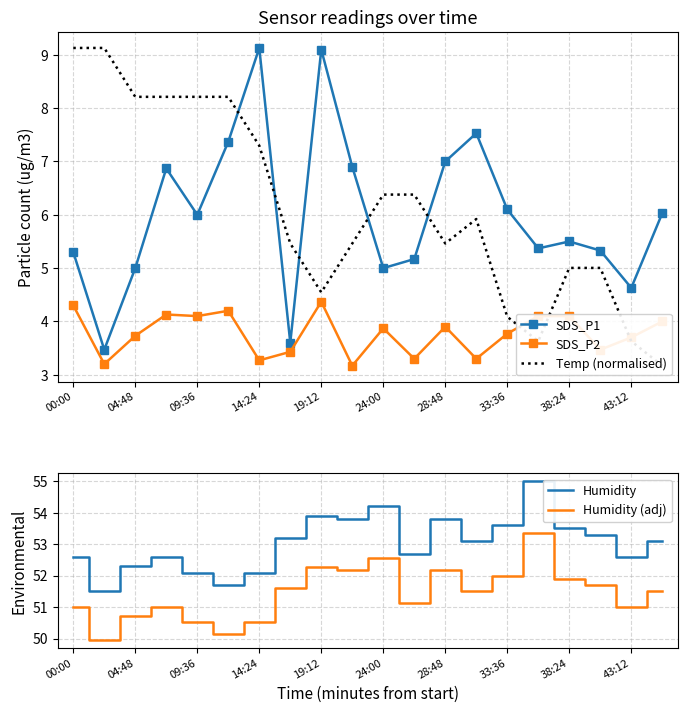

What is the minimum value for SDS_P1?

3.5